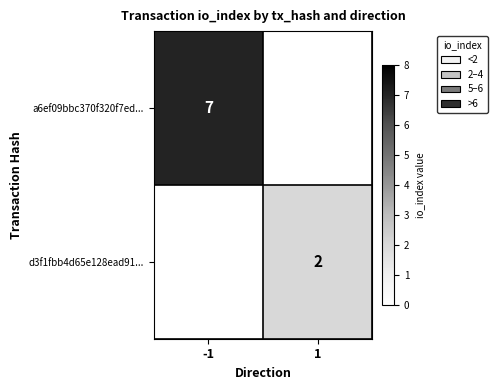

The a6ef09bbc370f320f7ed... series shows 7 at -1. True or false?

True